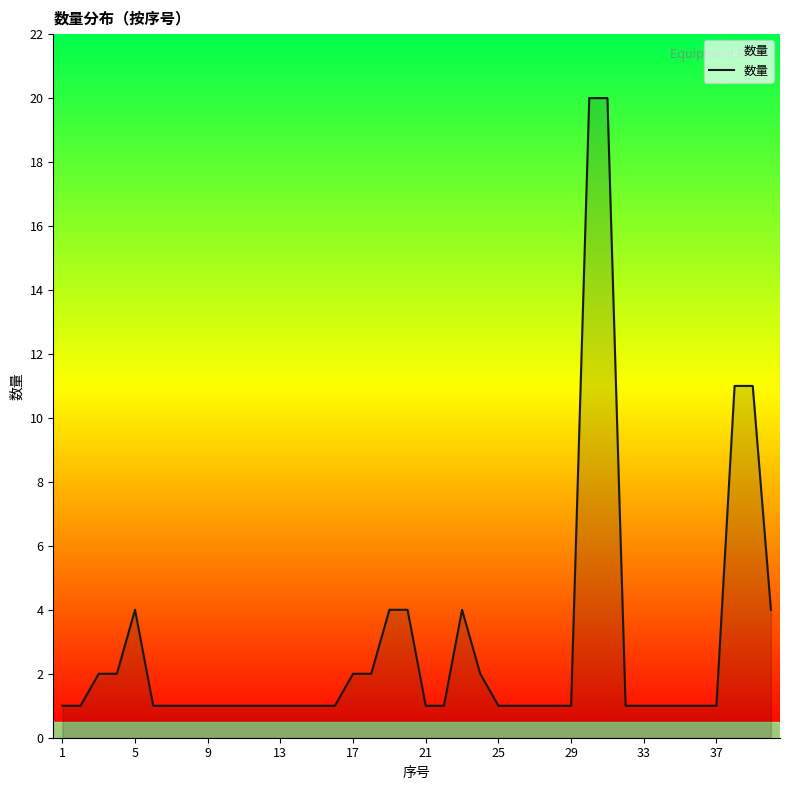

What is the sum of all values?

118